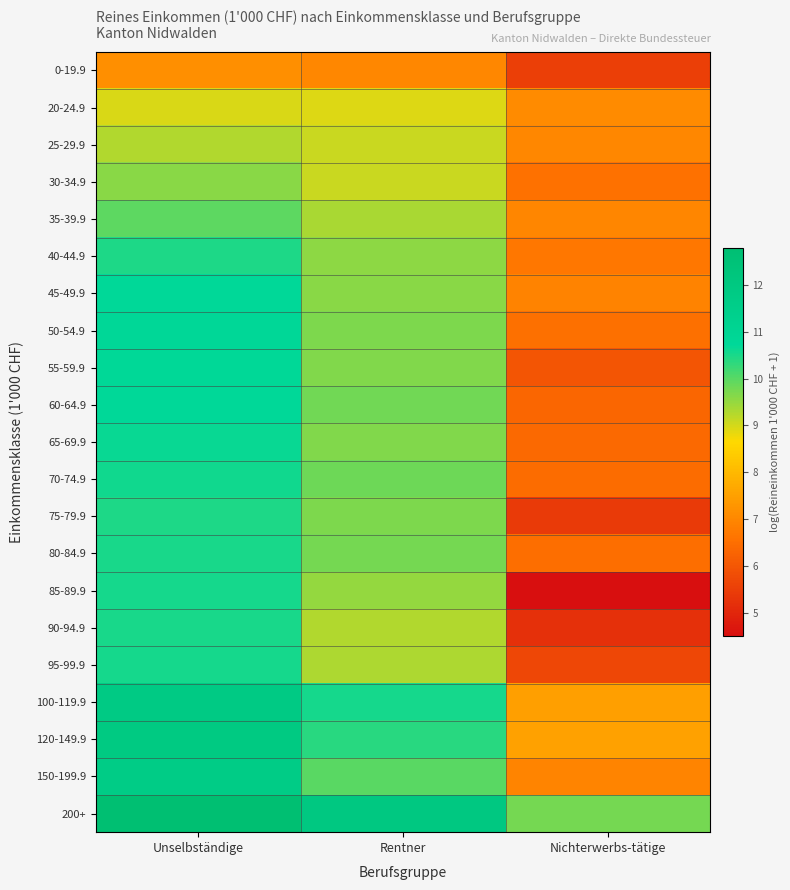

Which series has the widest spread of values?

85-89.9